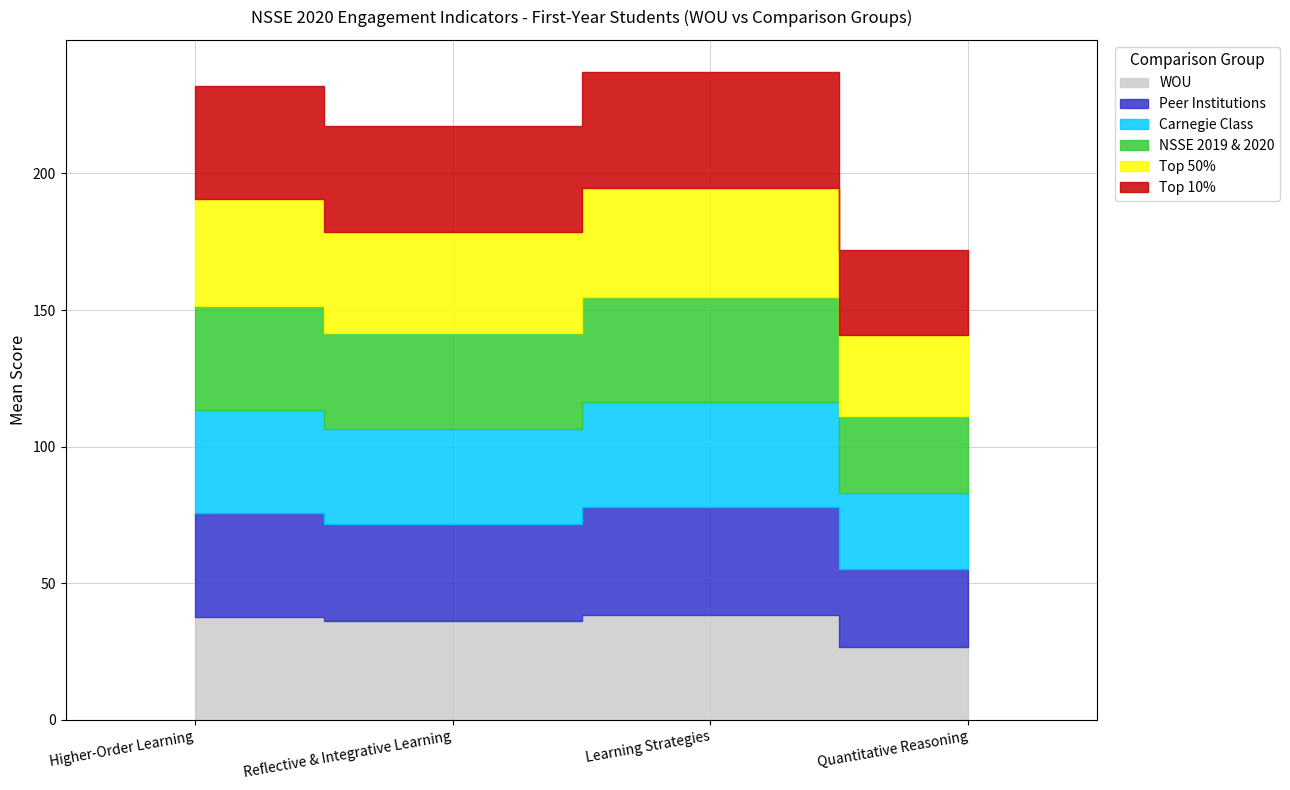

What is the lowest value of the Top 50% series?

29.4